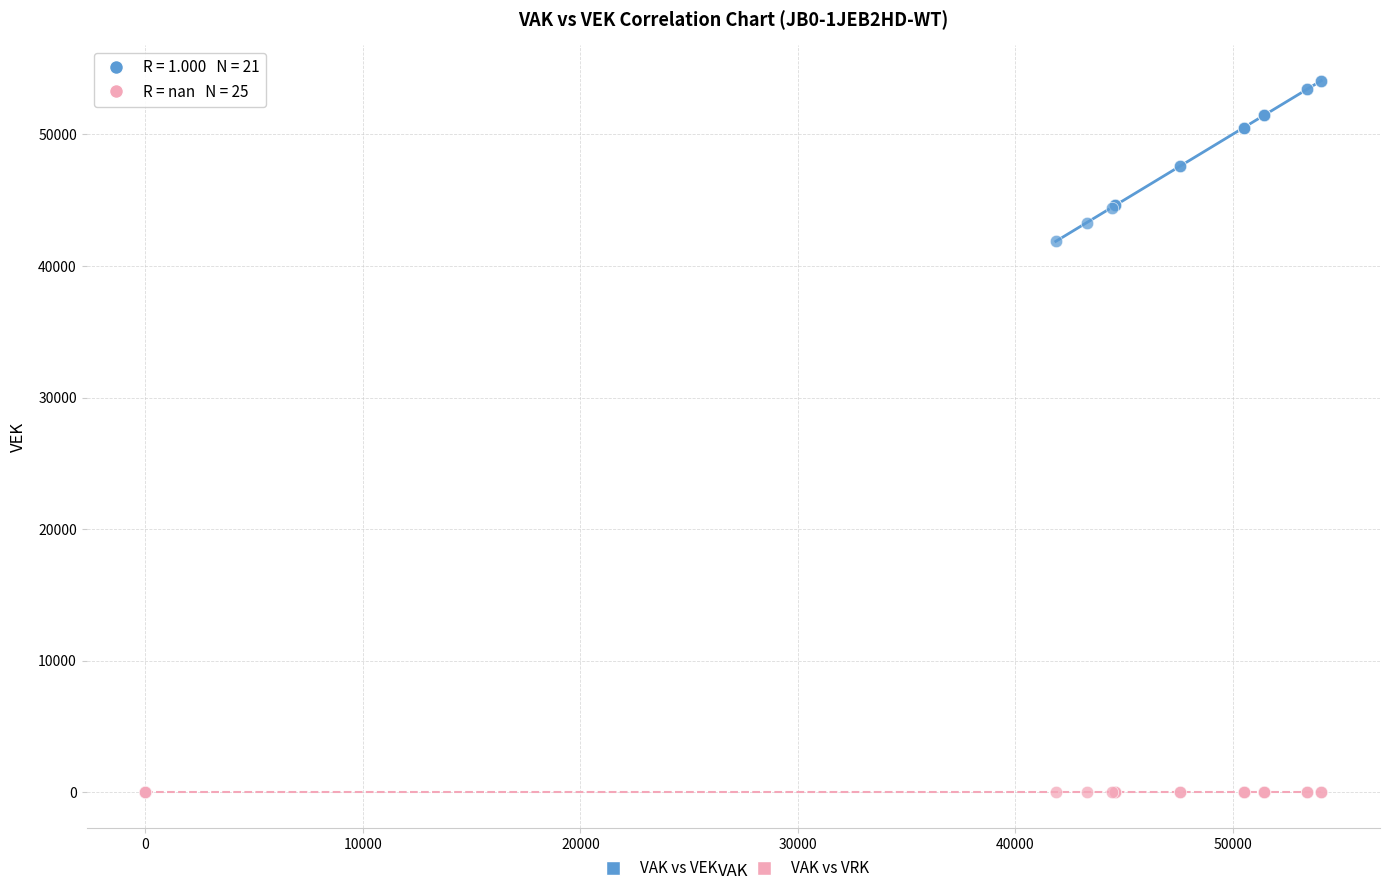

Across all series, what Y value is closest to 27034?

41864